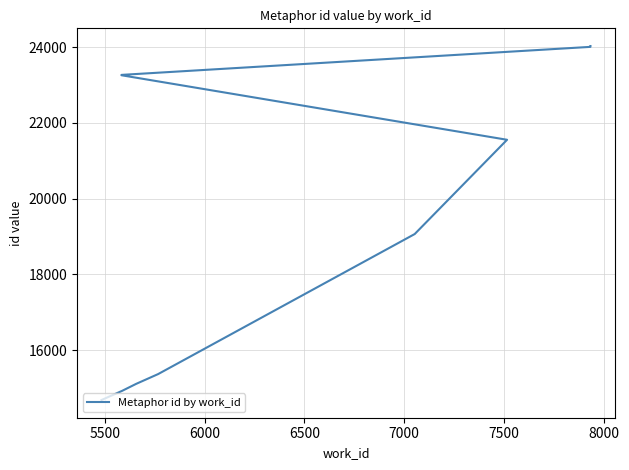

What is the smallest value displayed?

14683